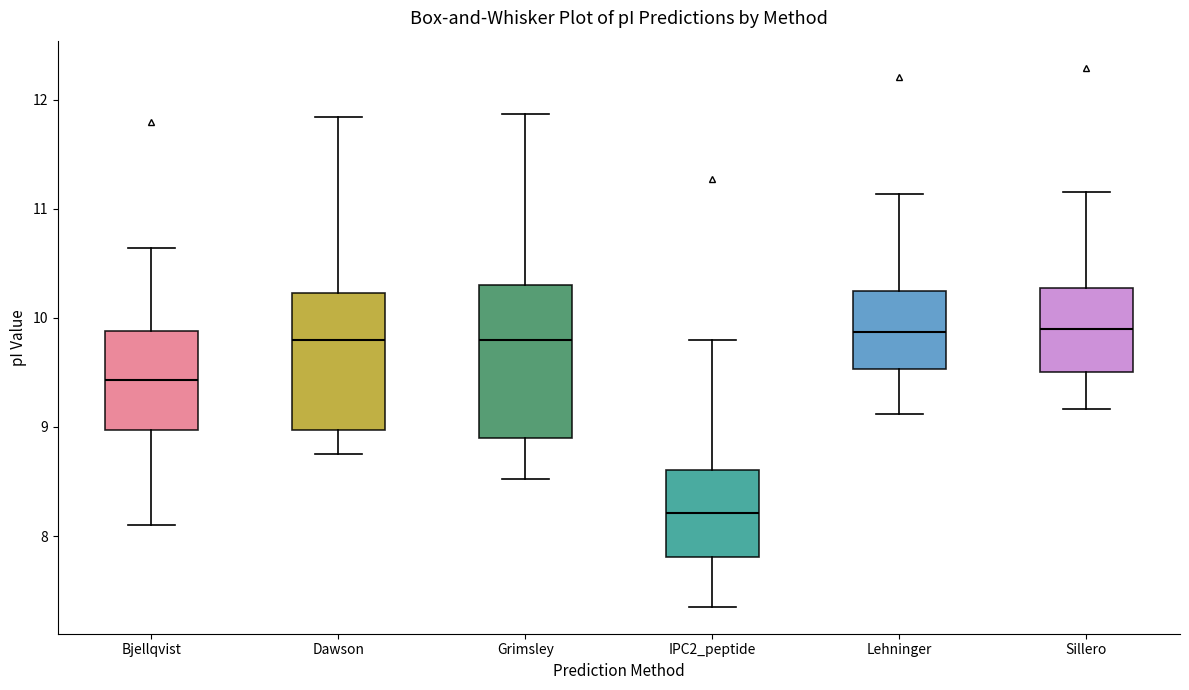

Reading left to right, read every box against the y-axis: the position of its median line, the range the box covers, and the ends of its whiskers. The values are not printed on the chart, so give them approximately, as read against the axis.

Bjellqvist: median 9.4, box 9.0 to 9.9, whiskers 8.1 to 10.6
Dawson: median 9.8, box 9.0 to 10.2, whiskers 8.8 to 11.8
Grimsley: median 9.8, box 8.9 to 10.3, whiskers 8.5 to 11.9
IPC2_peptide: median 8.2, box 7.8 to 8.6, whiskers 7.4 to 9.8
Lehninger: median 9.9, box 9.5 to 10.2, whiskers 9.1 to 11.1
Sillero: median 9.9, box 9.5 to 10.3, whiskers 9.2 to 11.2